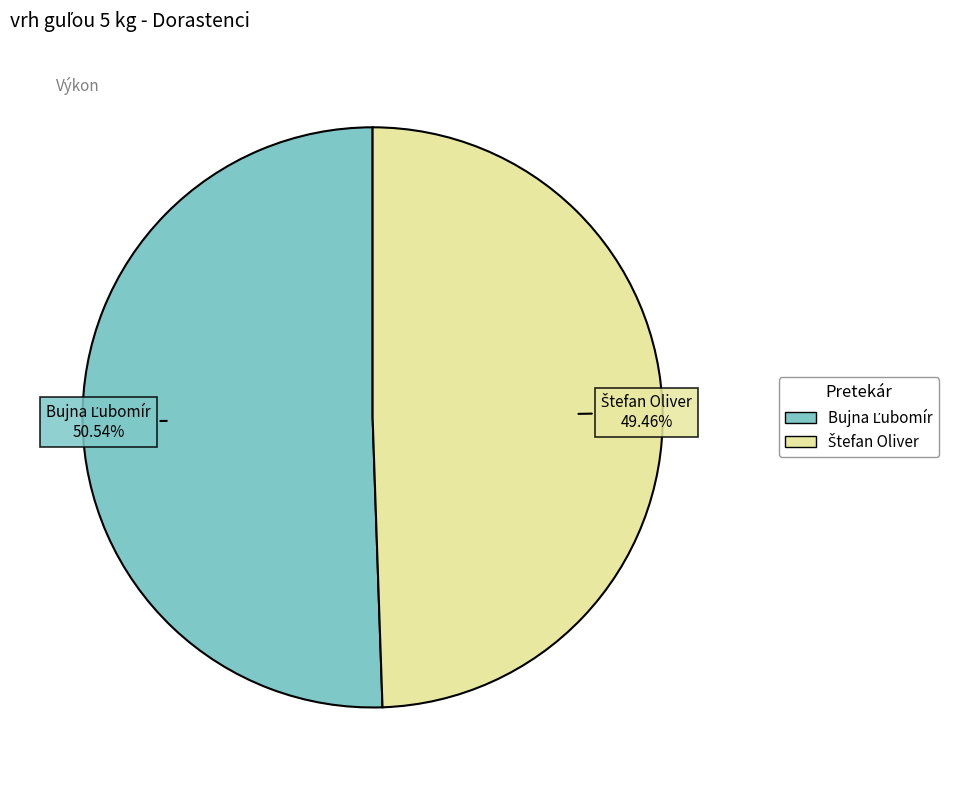

Count the number of slices in the pie.

2